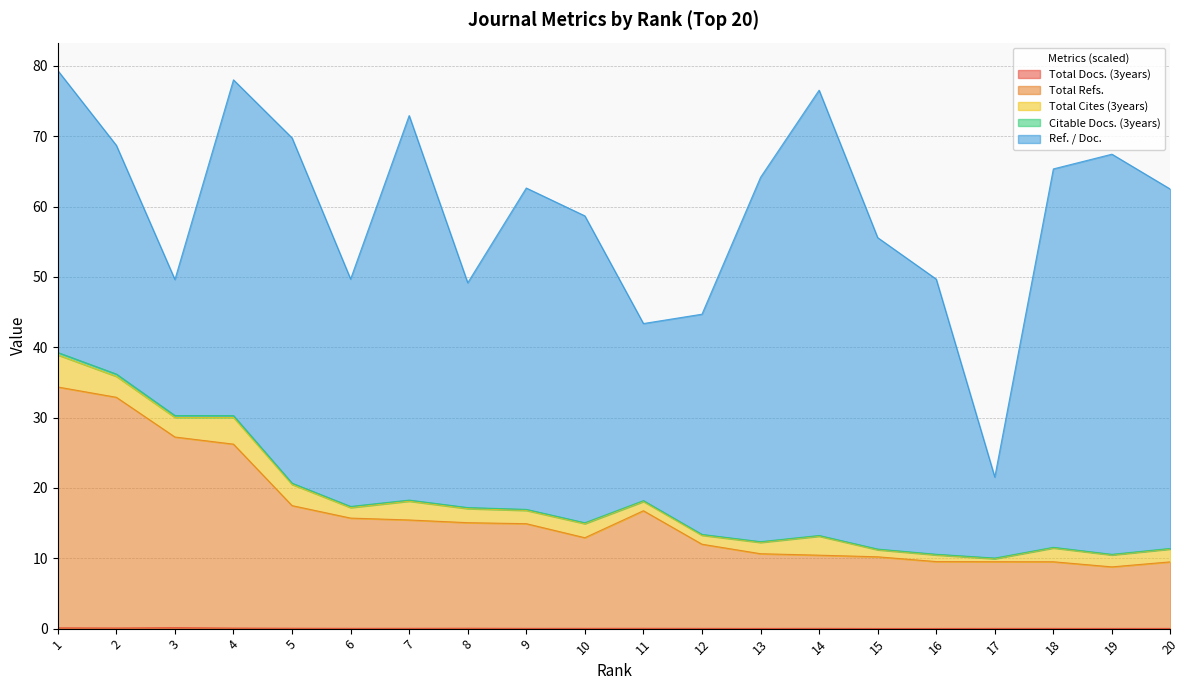

What is the average value of the Total Docs. (3years) series?

0.1